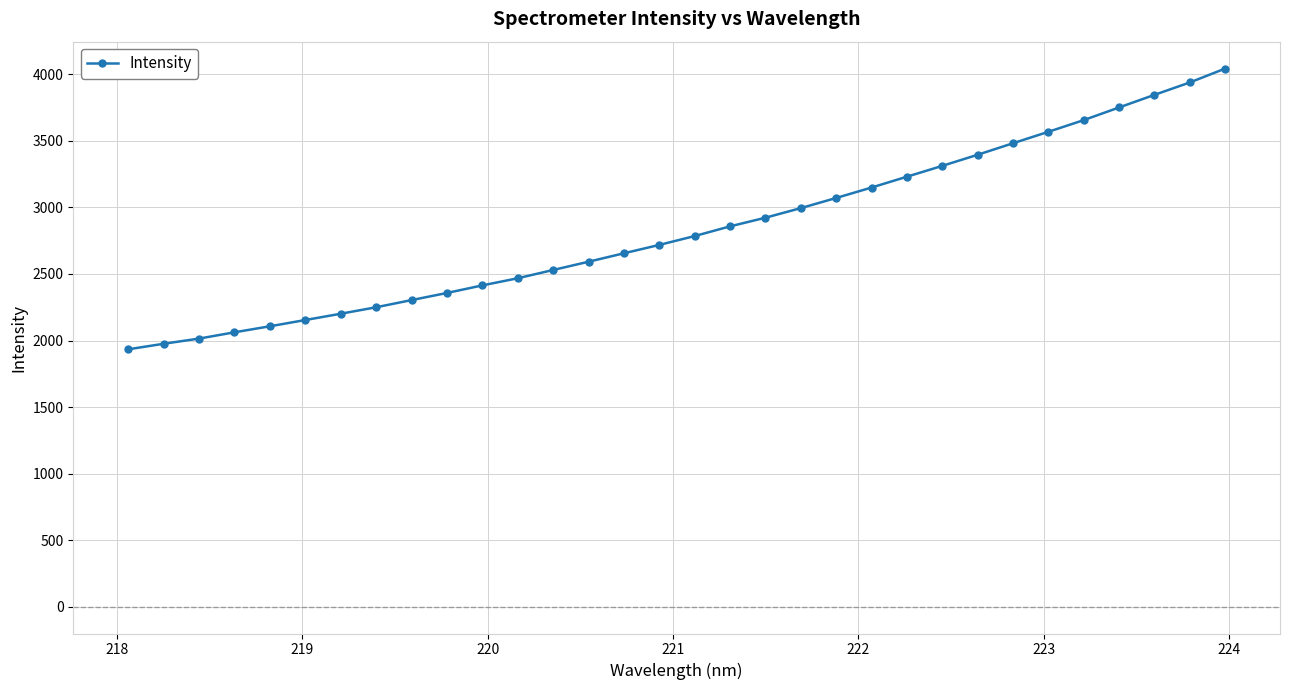

What is the value of the 16th point from the left?

2718.5